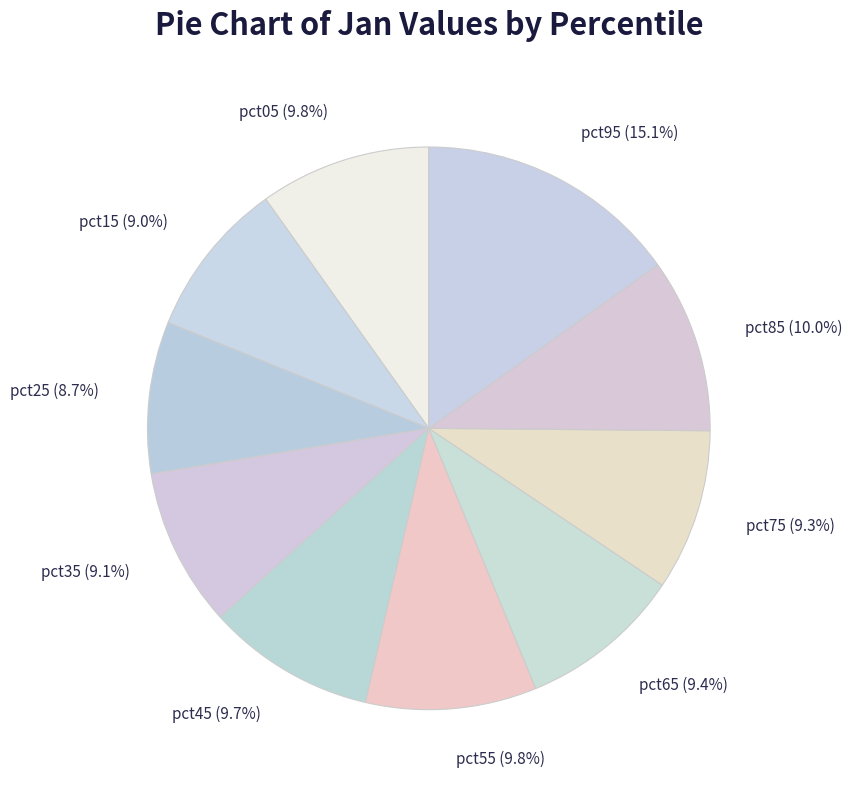

What percentage is the pct05 slice, to the nearest percent?

10%